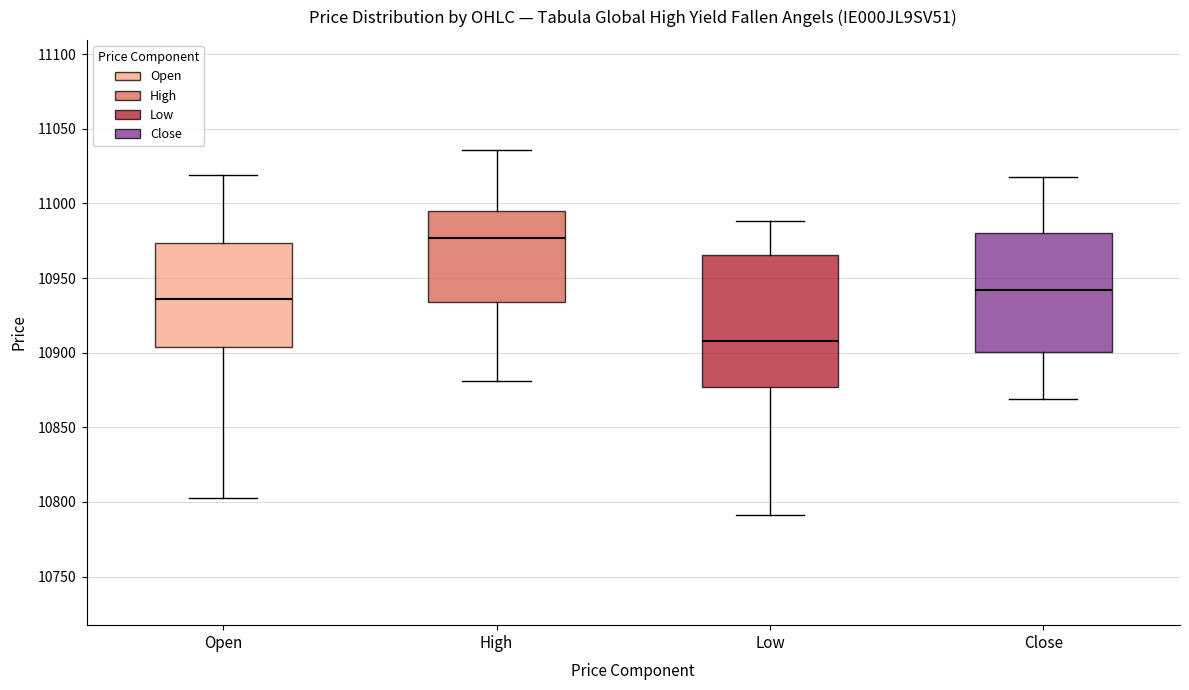

Reading left to right, read every box against the y-axis: the position of its median line, the range the box covers, and the ends of its whiskers. The values are not printed on the chart, so give them approximately, as read against the axis.

Open: median 10935, box 10905 to 10975, whiskers 10805 to 11020
High: median 10975, box 10935 to 10995, whiskers 10880 to 11035
Low: median 10910, box 10875 to 10965, whiskers 10790 to 10990
Close: median 10940, box 10900 to 10980, whiskers 10870 to 11020